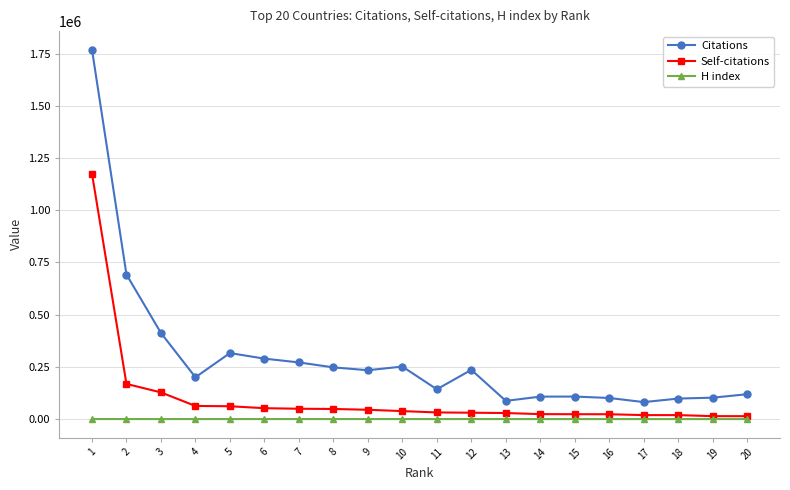

At how many categories does at least one series exceed 1654745?

1